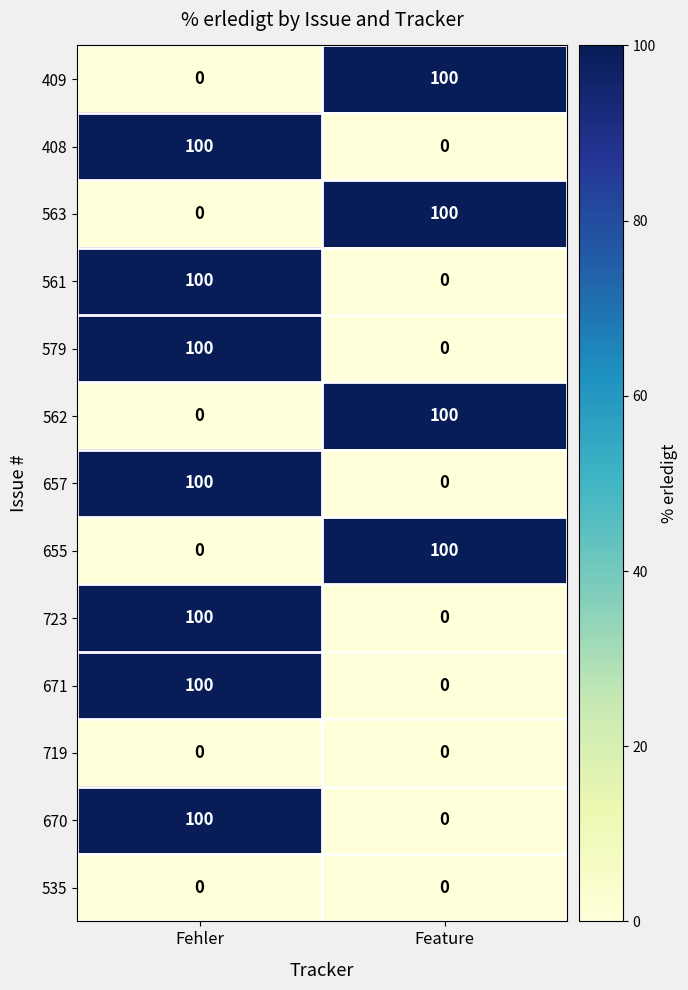

What is the difference between the highest and lowest values at Feature?

100